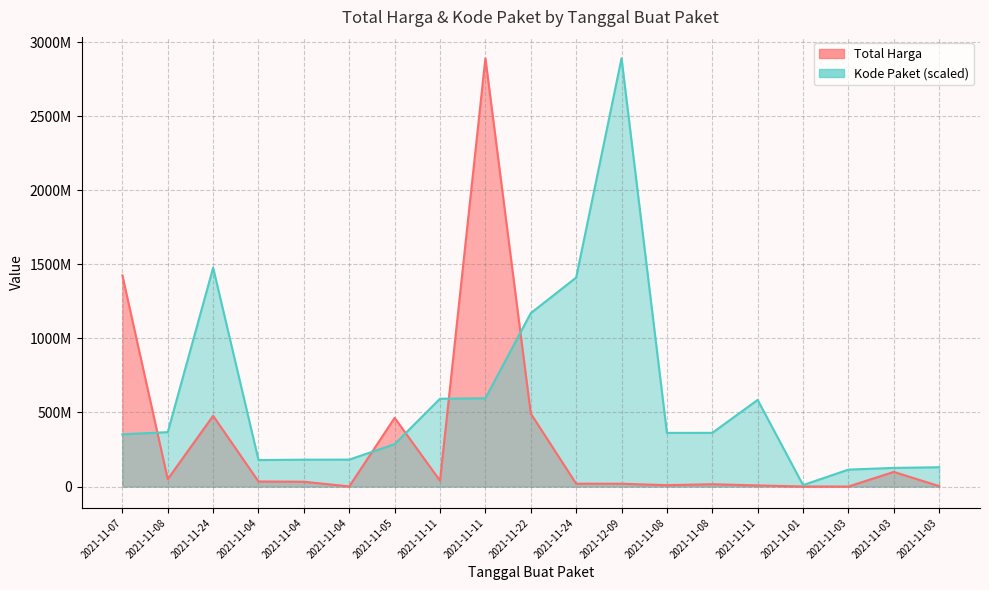

What is the approximate value of Total Harga at 2021-11-03?

98772570.0